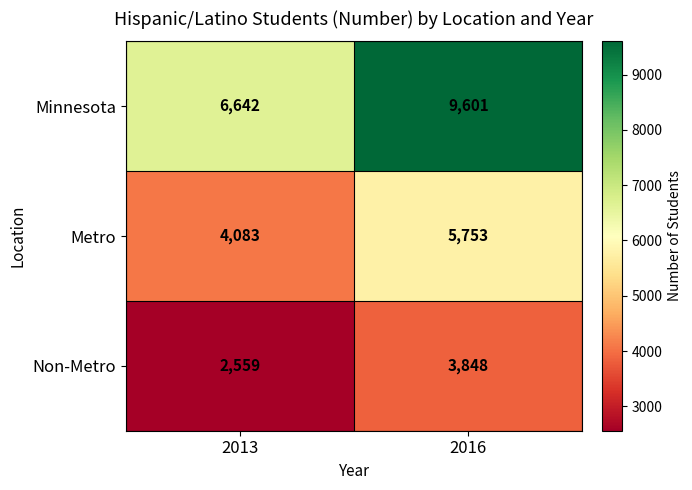

Reading left to right, transcribe all the data shown in this chart.

Minnesota: 6642	9601
Metro: 4083	5753
Non-Metro: 2559	3848